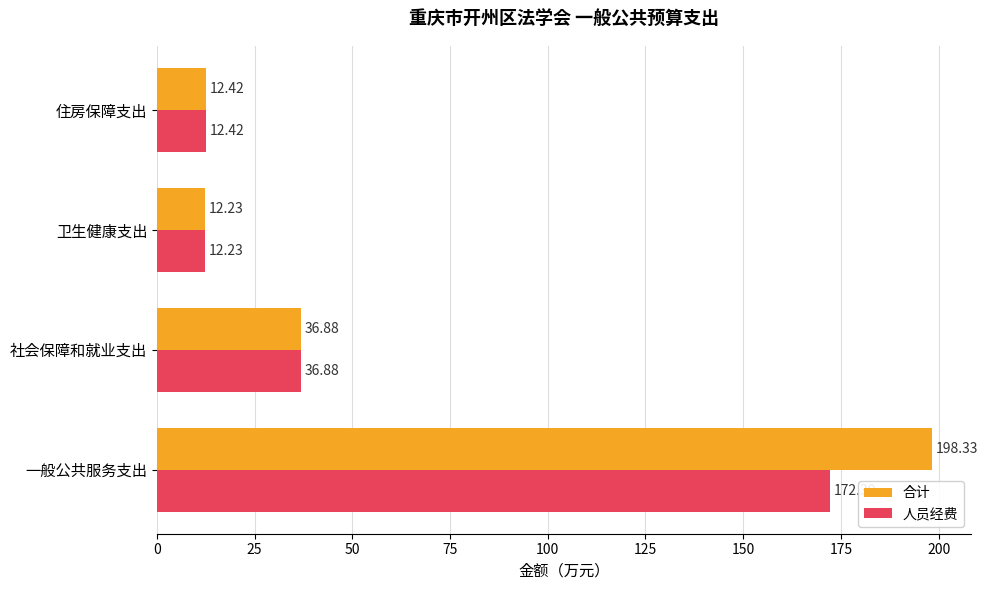

What is the average value of the 人员经费 series?

58.5